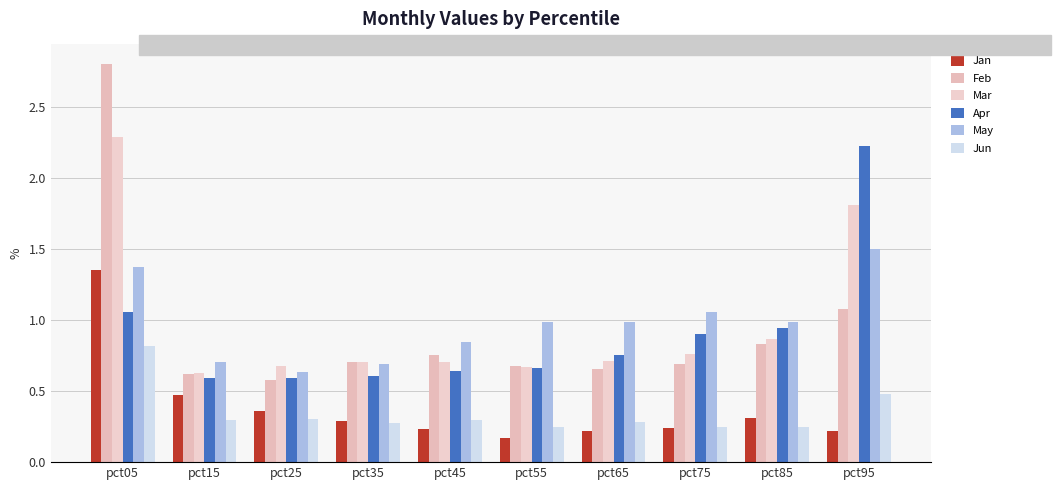

At which category is the sum across all series the highest?

pct05